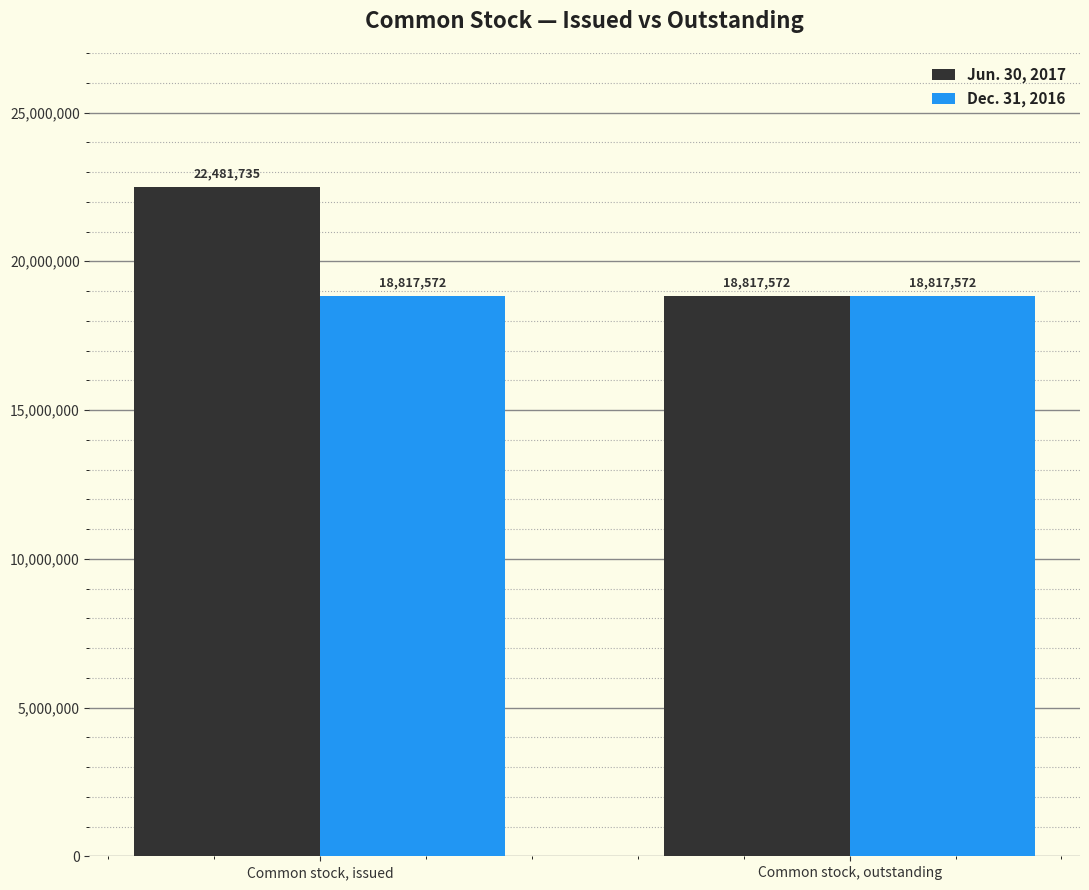

What is the difference between the Jun. 30, 2017 values at Common stock, issued and Common stock, outstanding?

3664163